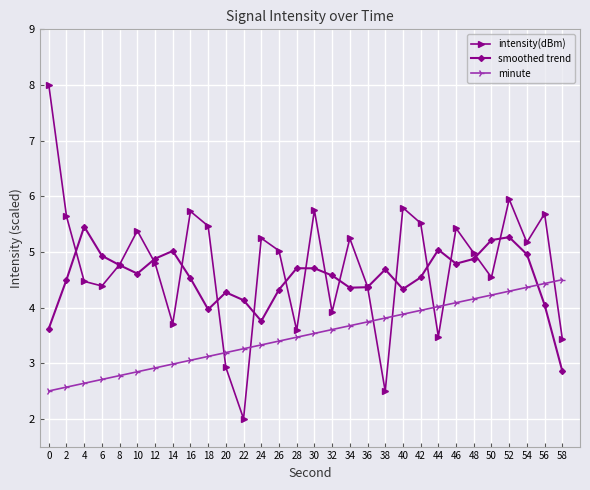

What is the minimum value shown in the chart?

2.0